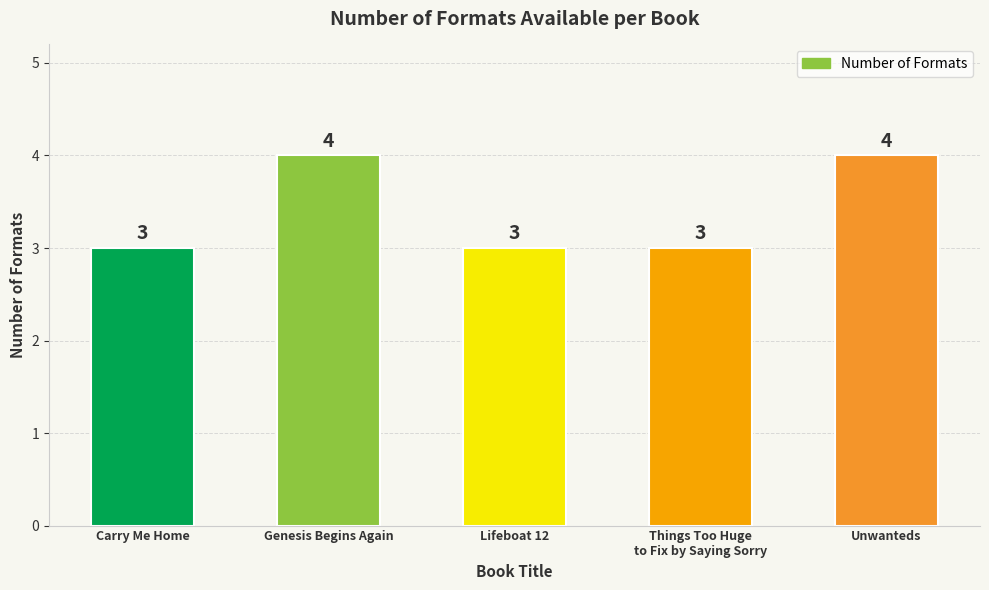

The chart shows a value of 5 at Carry Me Home. True or false?

False